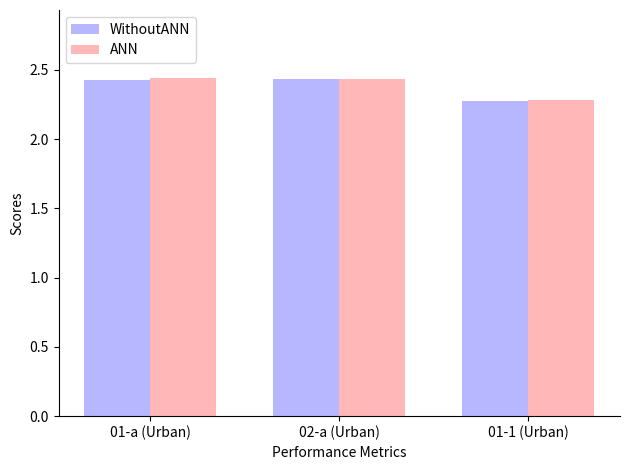

What is the minimum value for WithoutANN?

2.3